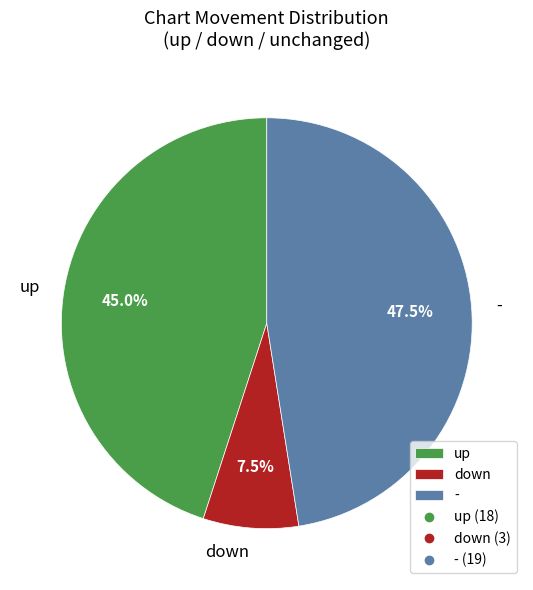

What is the ratio of the value at up to the value at down?

6.0